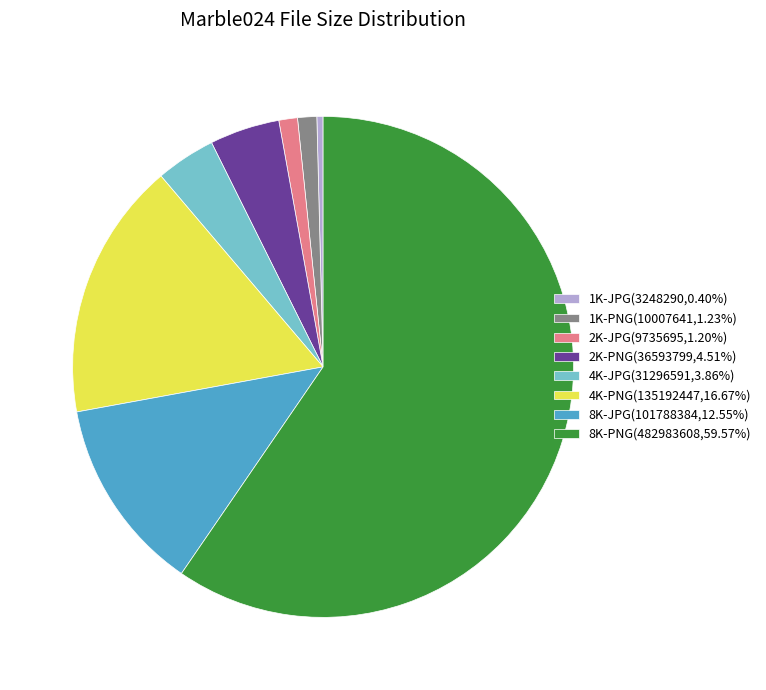

What is the ratio of the value at 4K-PNG(135192447,16.67%) to the value at 8K-PNG(482983608,59.57%)?

0.3